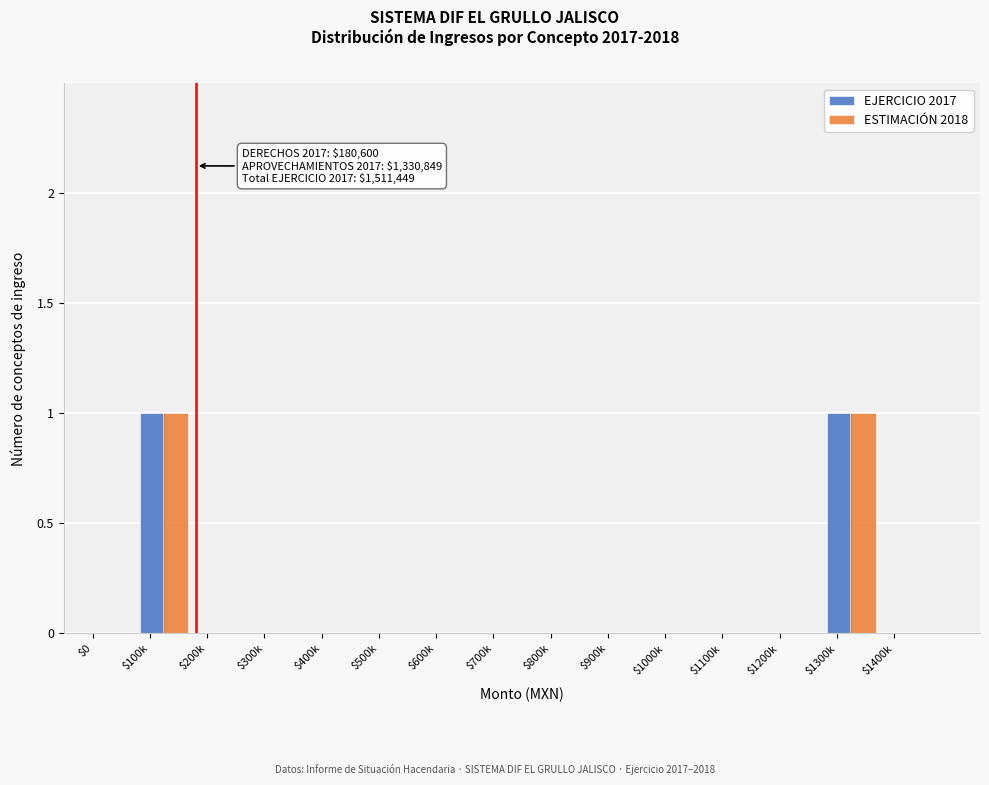

The value of EJERCICIO 2017 at $900k is 0. True or false?

True